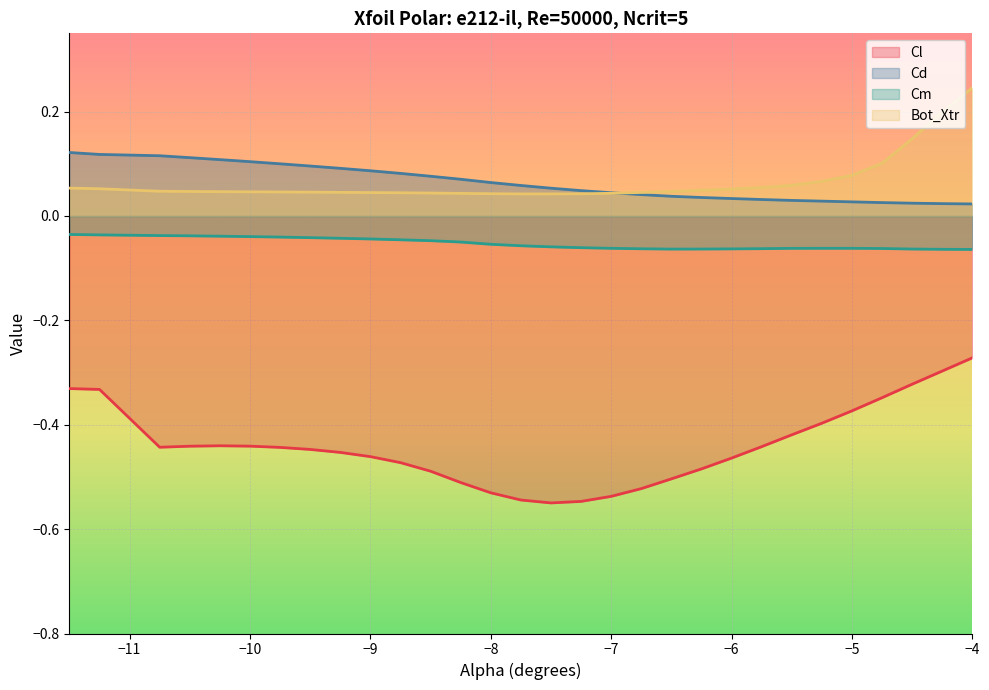

At which label is Cl closest to 0?

−4